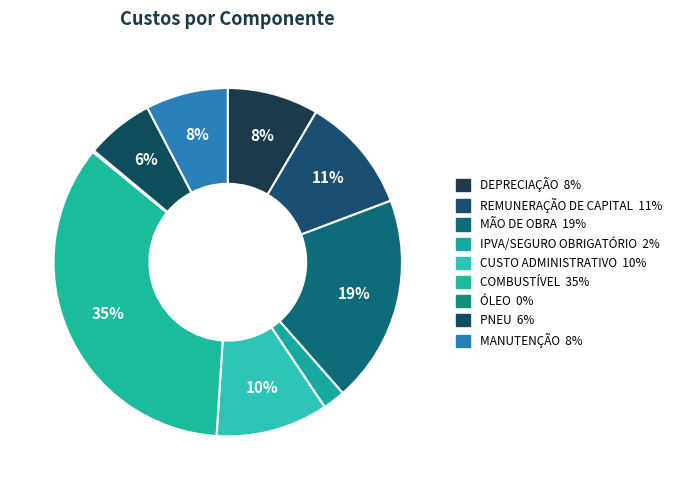

Which slice is the smallest?

ÓLEO